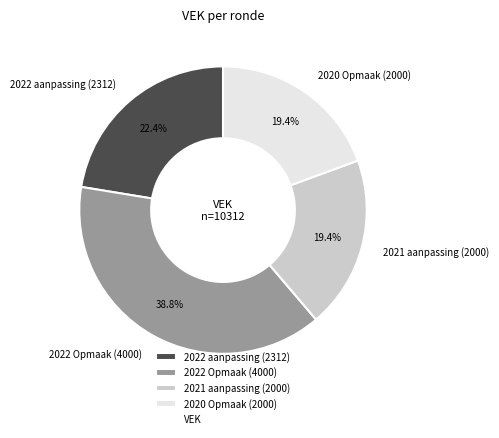

Which has a higher value, 2022 aanpassing (2312) or 2021 aanpassing (2000)?

2022 aanpassing (2312)